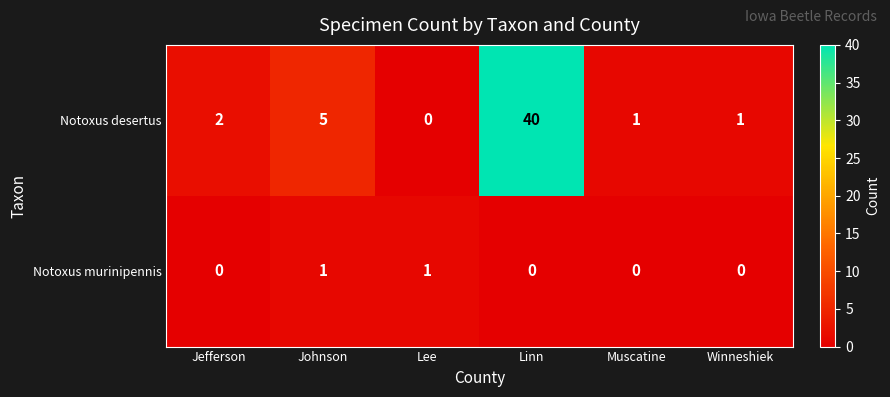

How many distinct data groups are displayed?

2